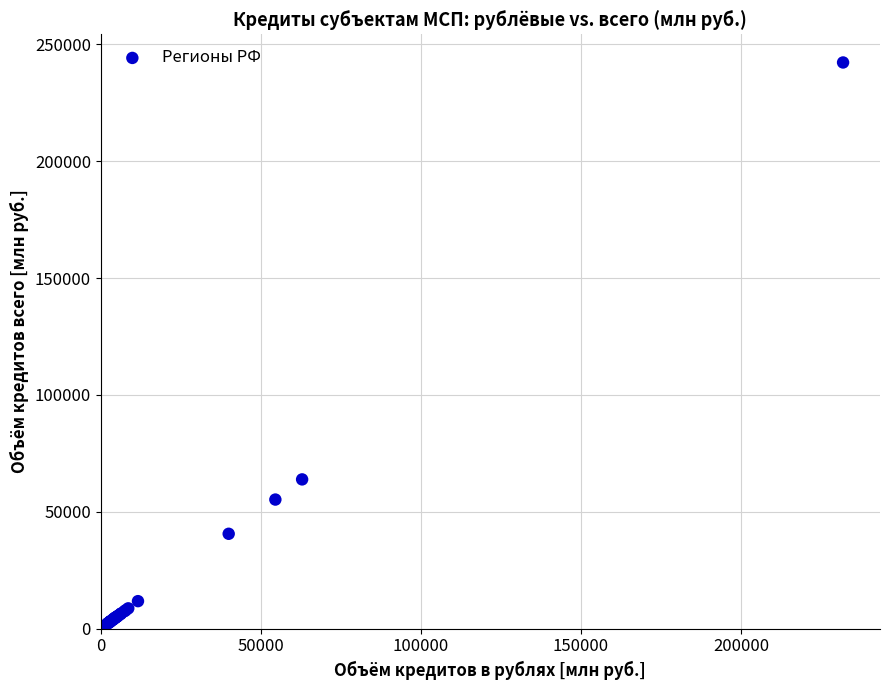

What Y value in the scatter plot is closest to 121724?

63840